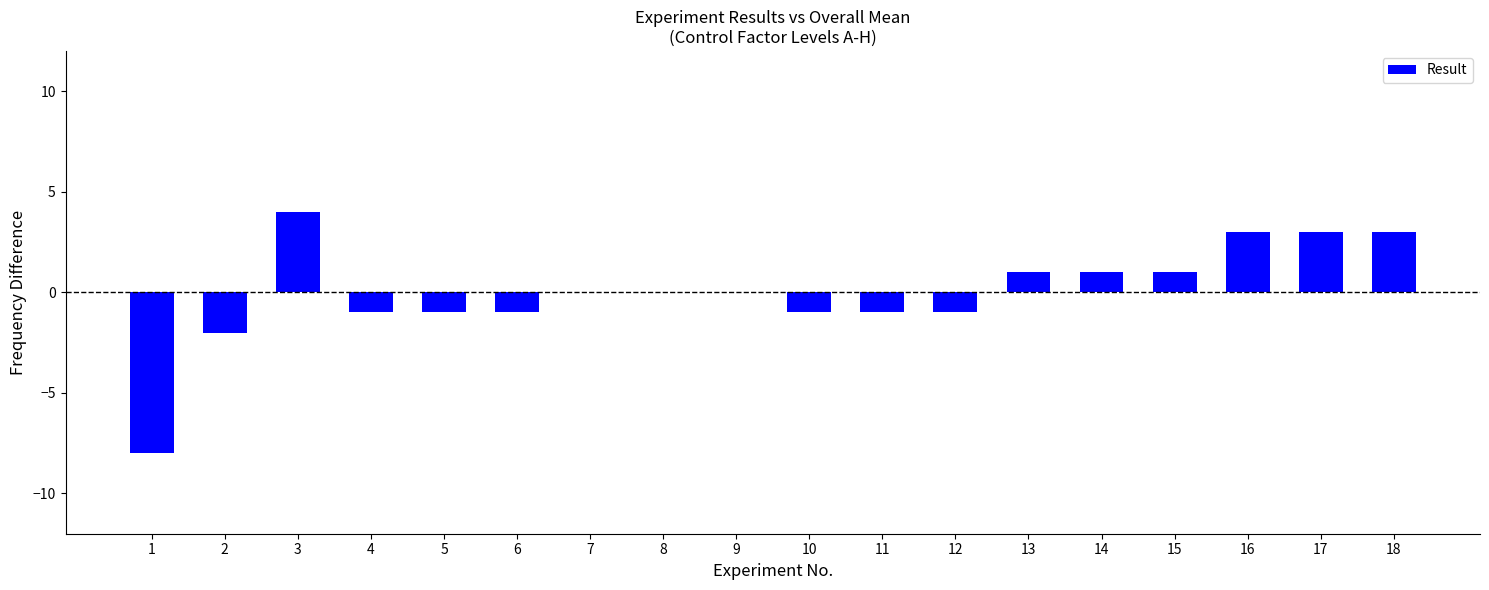

What is the difference between the values at 8 and 14?

1